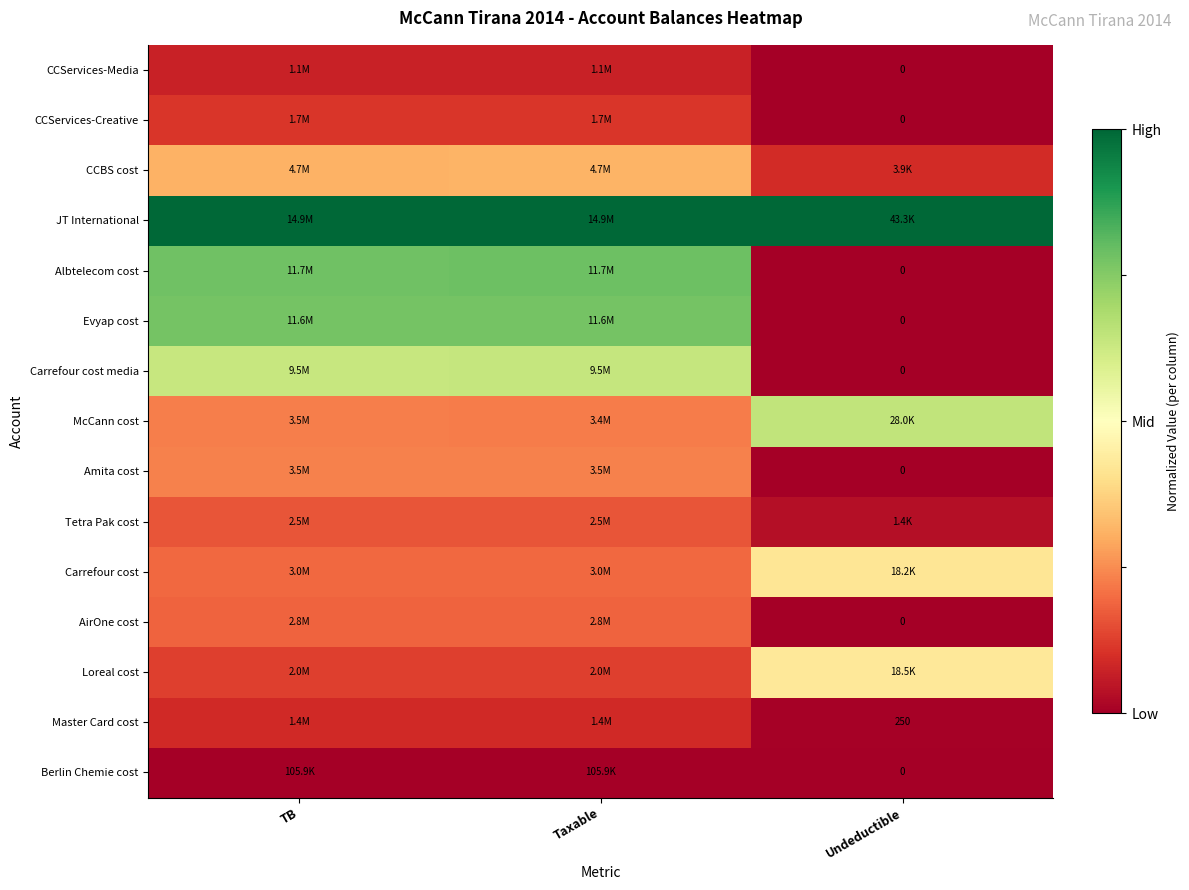

Which label corresponds to the smallest value in the chart?

Undeductible